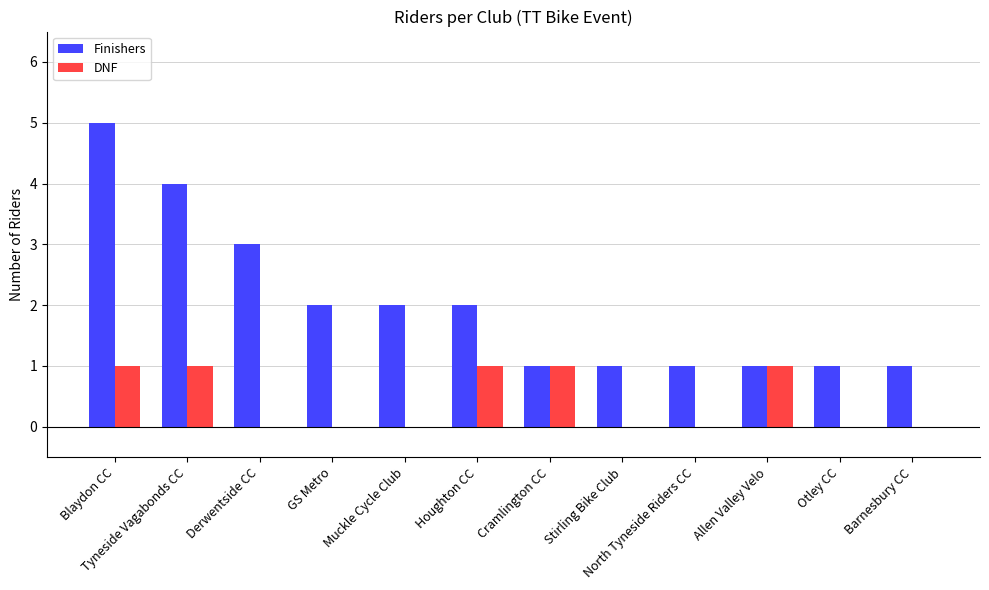

What is the sum of all DNF values?

5